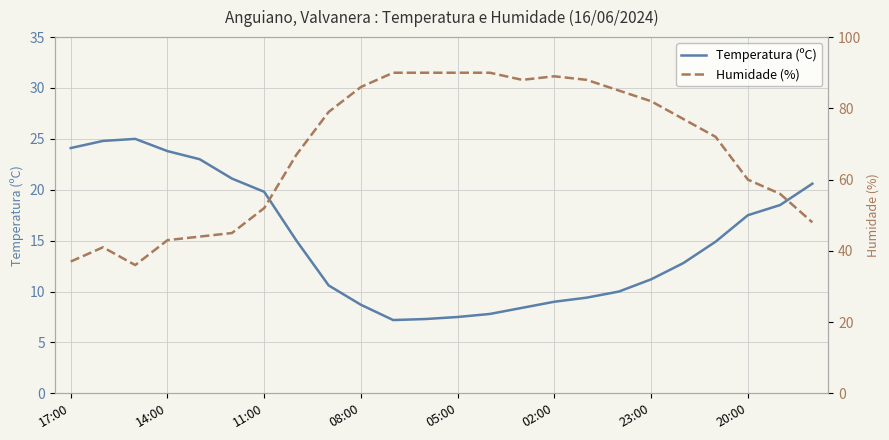

At which category does Temperatura (ºC) reach its first local valley?

10